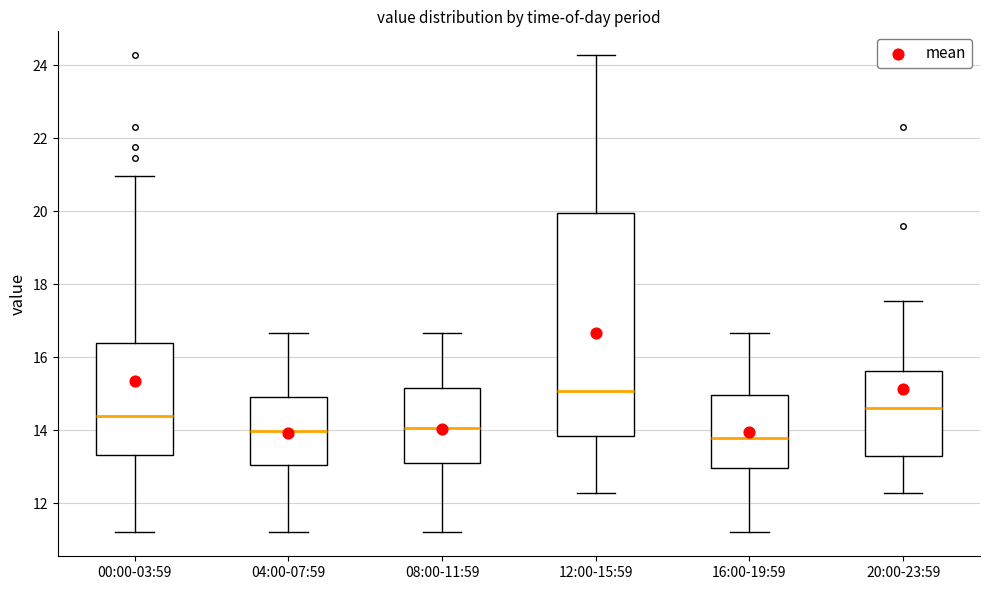

Reading left to right, transcribe this box plot: for each box, give where its median line is, the range the box spans, and where its two whiskers end, as read against the y-axis. The values are not printed on the chart, so give them approximately, as read against the axis.

00:00-03:59: median 14.4, box 13.4 to 16.4, whiskers 11.2 to 21.0
04:00-07:59: median 14.0, box 13.0 to 14.8, whiskers 11.2 to 16.6
08:00-11:59: median 14.0, box 13.0 to 15.2, whiskers 11.2 to 16.6
12:00-15:59: median 15.0, box 13.8 to 20.0, whiskers 12.2 to 24.2
16:00-19:59: median 13.8, box 13.0 to 15.0, whiskers 11.2 to 16.6
20:00-23:59: median 14.6, box 13.4 to 15.6, whiskers 12.2 to 17.6